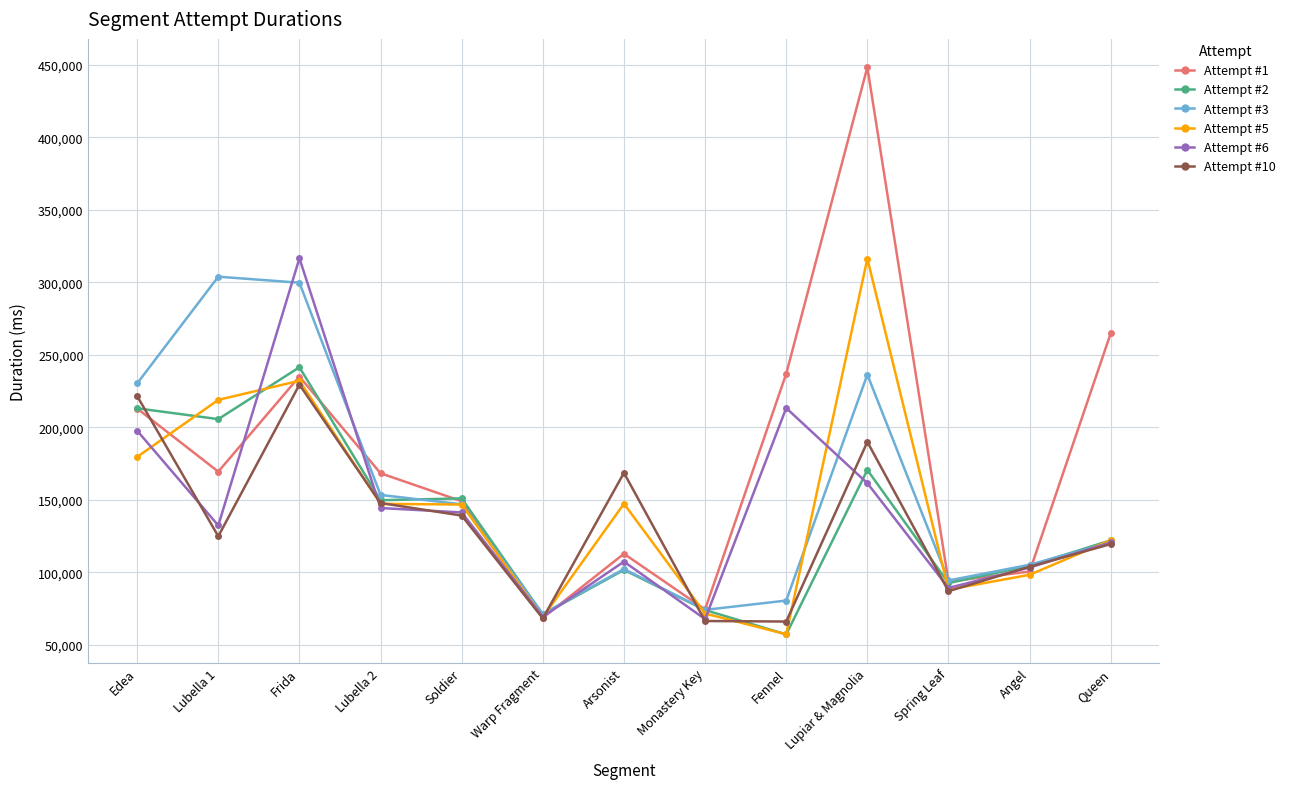

Which series has the widest spread of values?

Attempt #1